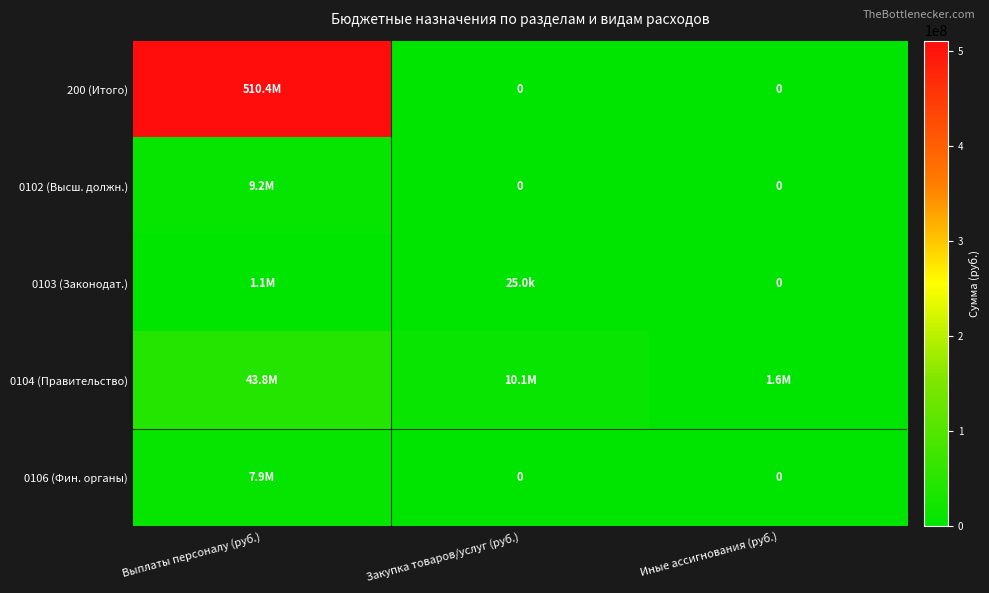

List the labels in order of 200 (Итого) value, smallest first.

Закупка товаров/услуг (руб.), Иные ассигнования (руб.), Выплаты персоналу (руб.)